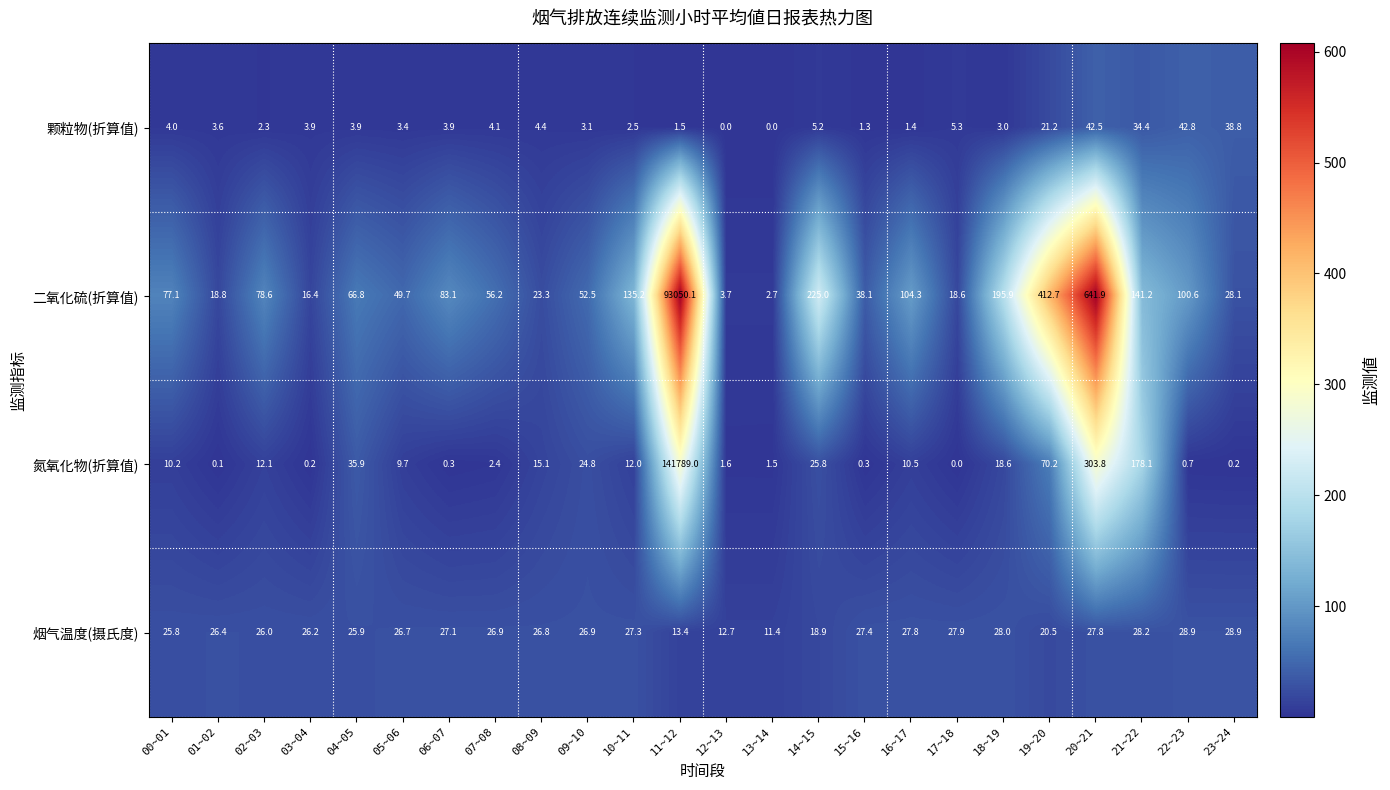

Which has a higher value, 04~05 or 00~01?

00~01